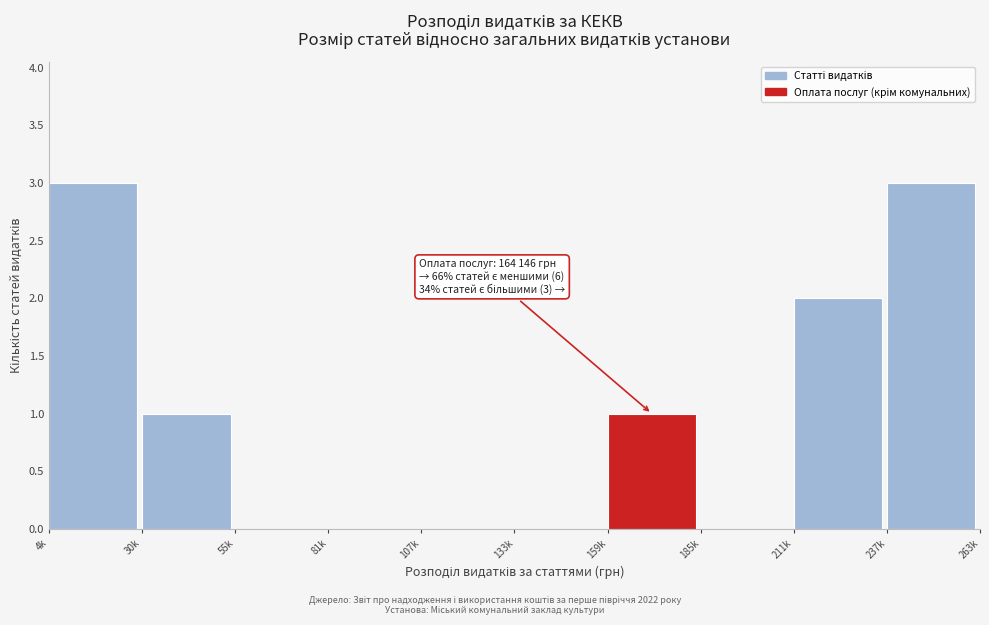

Reading right to left, what are all the values shown in this chart?

237k=3	211k=2	185k=0	159k=1	133k=0	107k=0	81k=0	55k=0	30k=1	4k=3